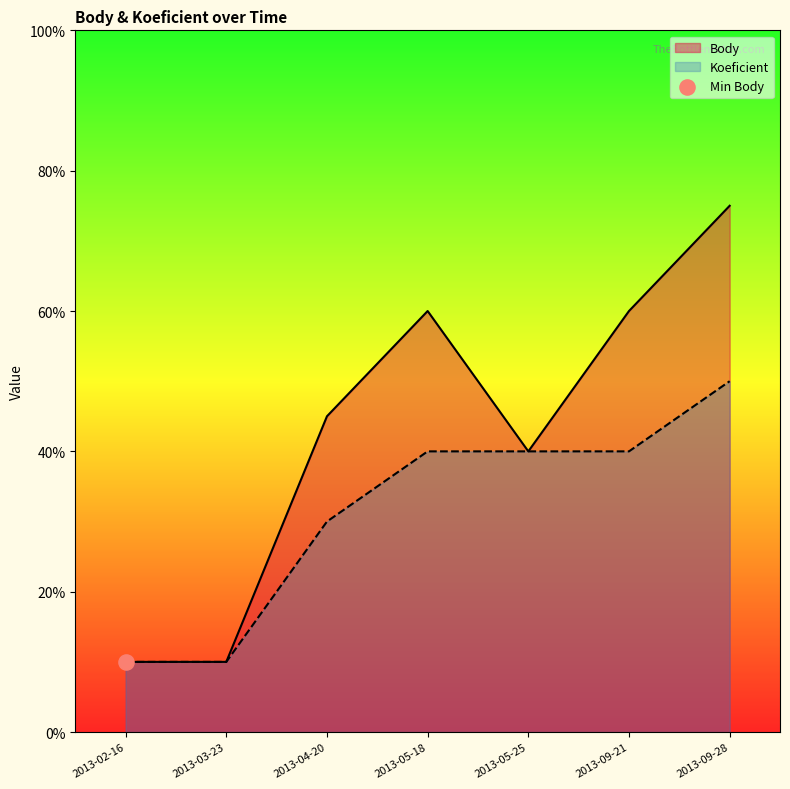

What are all the series names shown in the legend?

Body, Koeficient